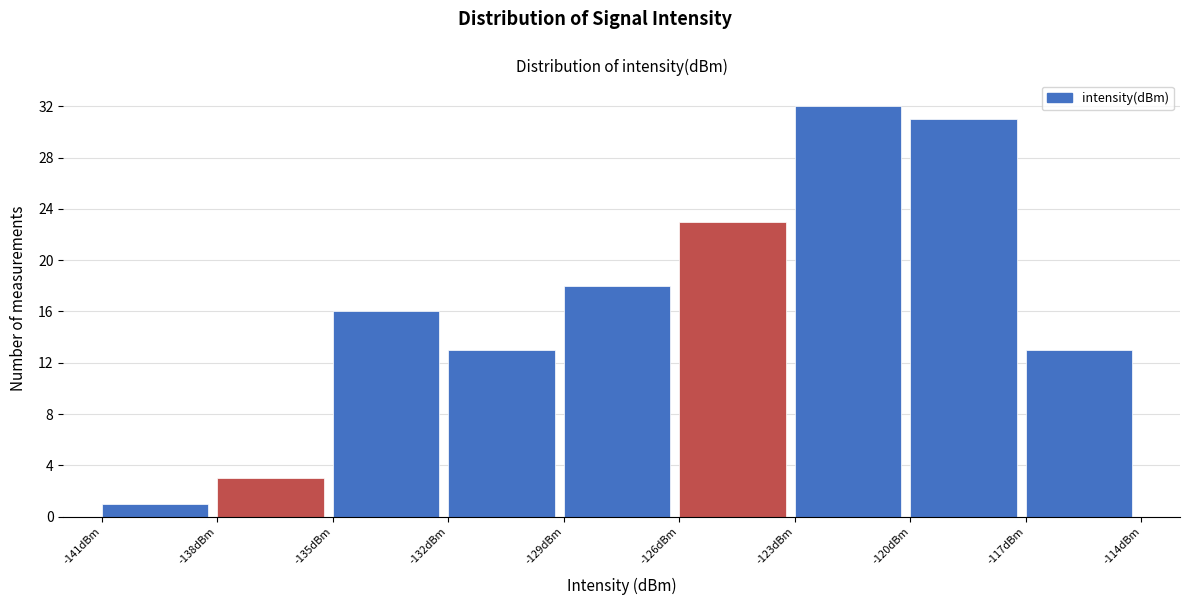

Reading left to right, transcribe this chart: for each bar, give the range it covers on the x-axis and its height. The values are not printed on the chart, so give them approximately, as read against the axis.

-141 to -138: 1
-138 to -135: 3
-135 to -132: 16
-132 to -129: 13
-129 to -126: 18
-126 to -123: 23
-123 to -120: 32
-120 to -117: 31
-117 to -114: 13